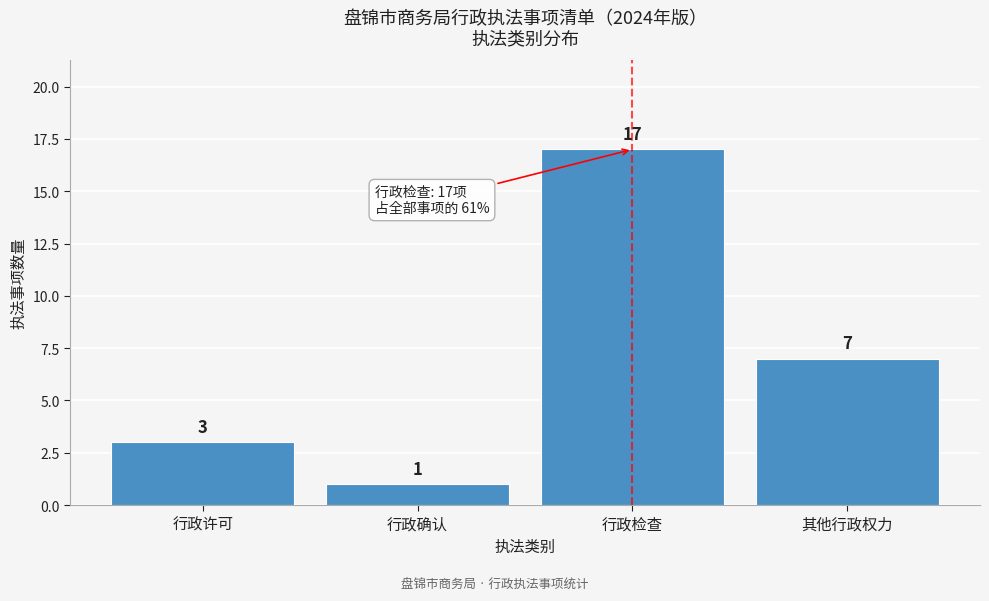

Reading right to left, list all the values displayed in this chart.

其他行政权力=7	行政检查=17	行政确认=1	行政许可=3